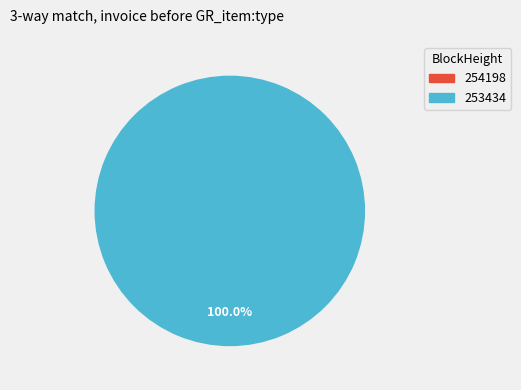

To the nearest percent, what portion does 253434 represent?

100%